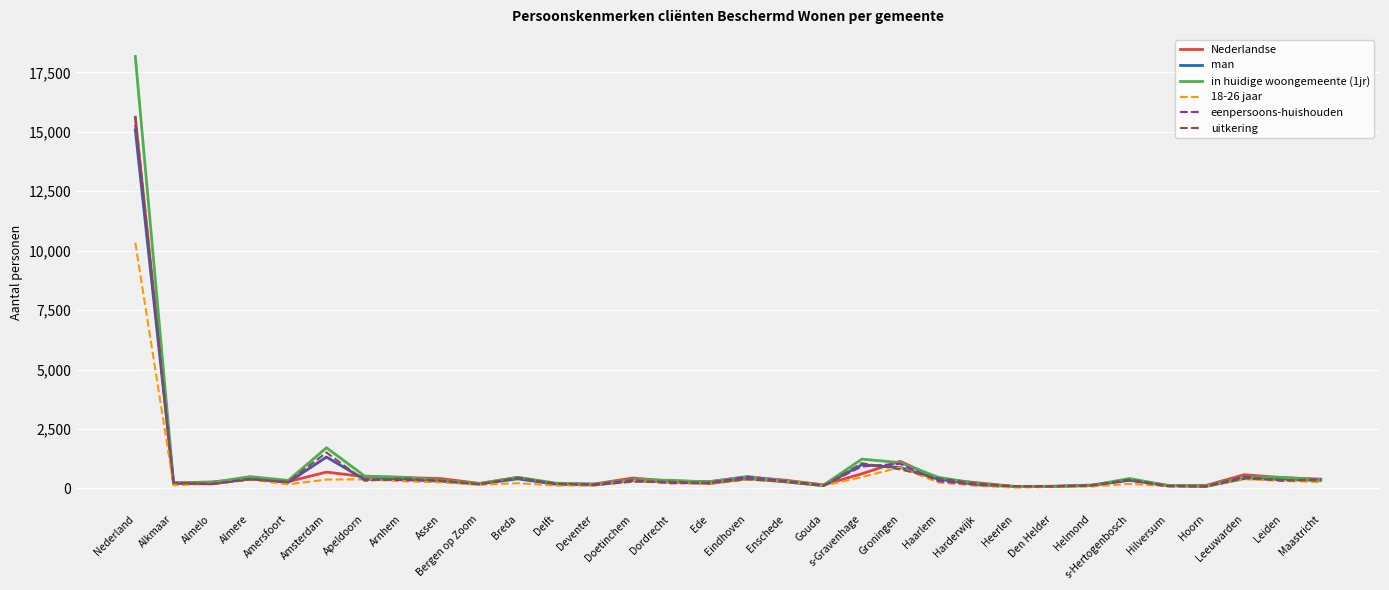

Which series has the largest range (max minus min)?

in huidige woongemeente (1jr)